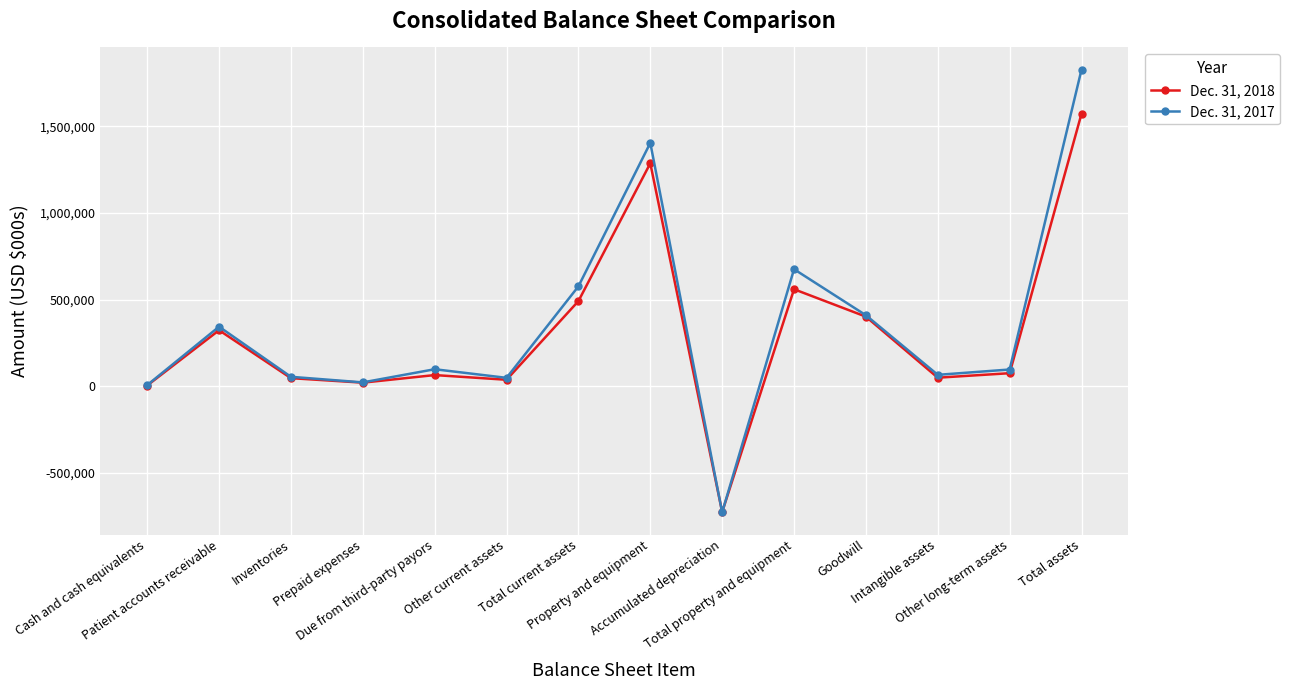

What is the difference between the highest and lowest values at Goodwill?

8156